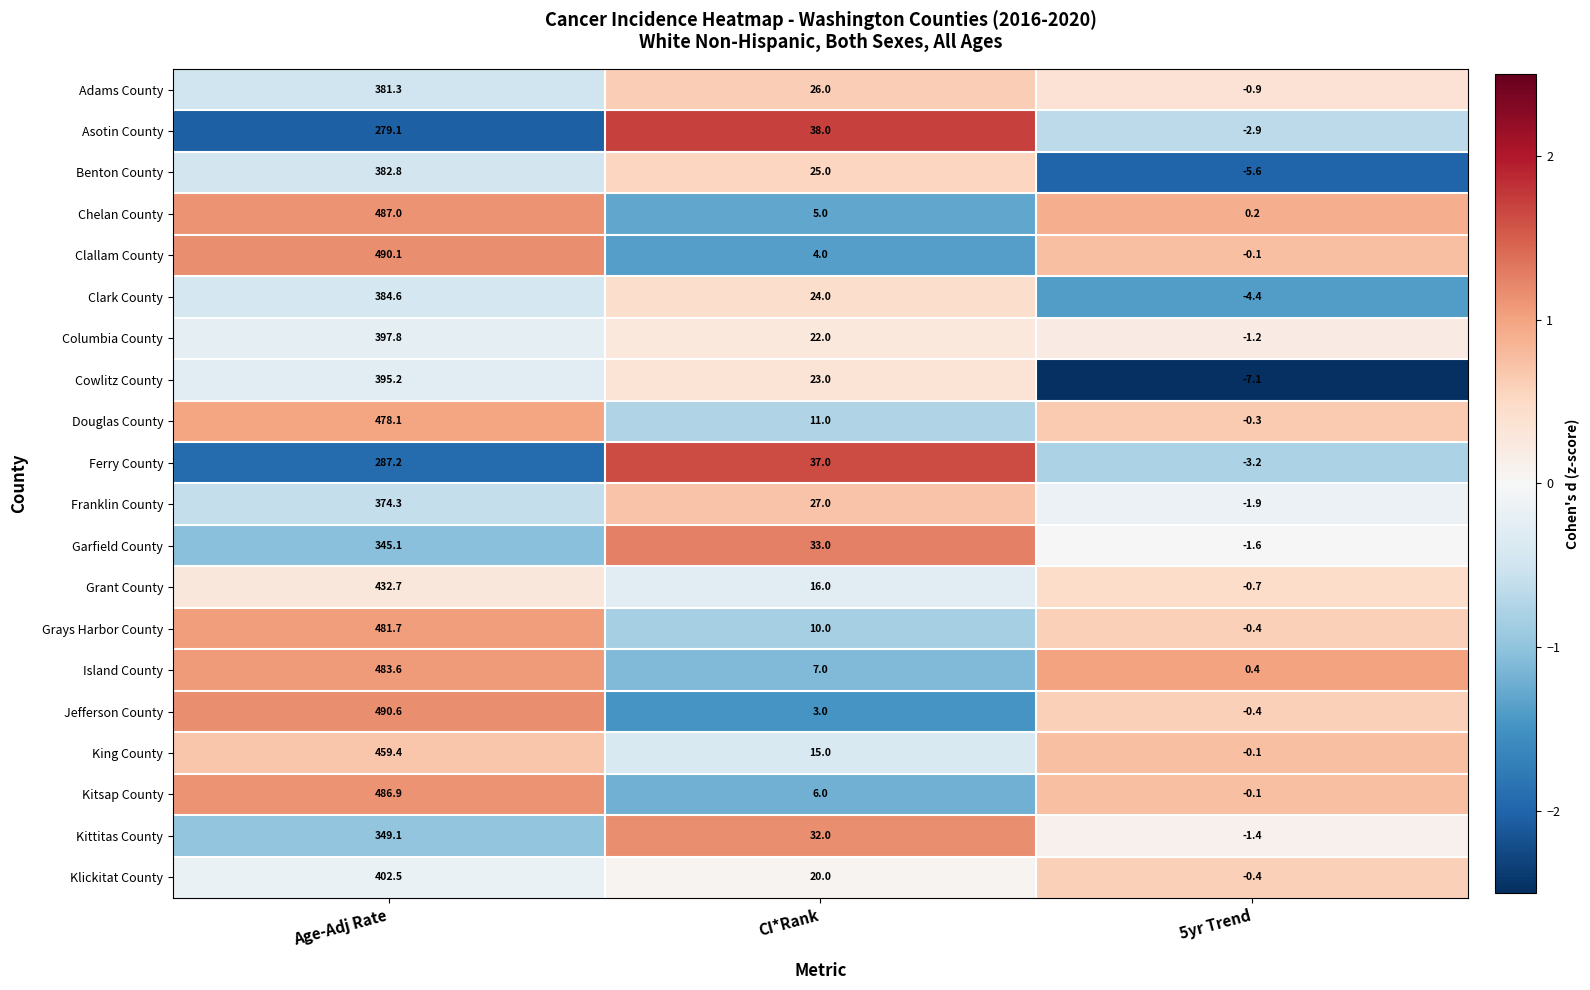

Where is Kittitas County nearest to the value 173?

CI*Rank